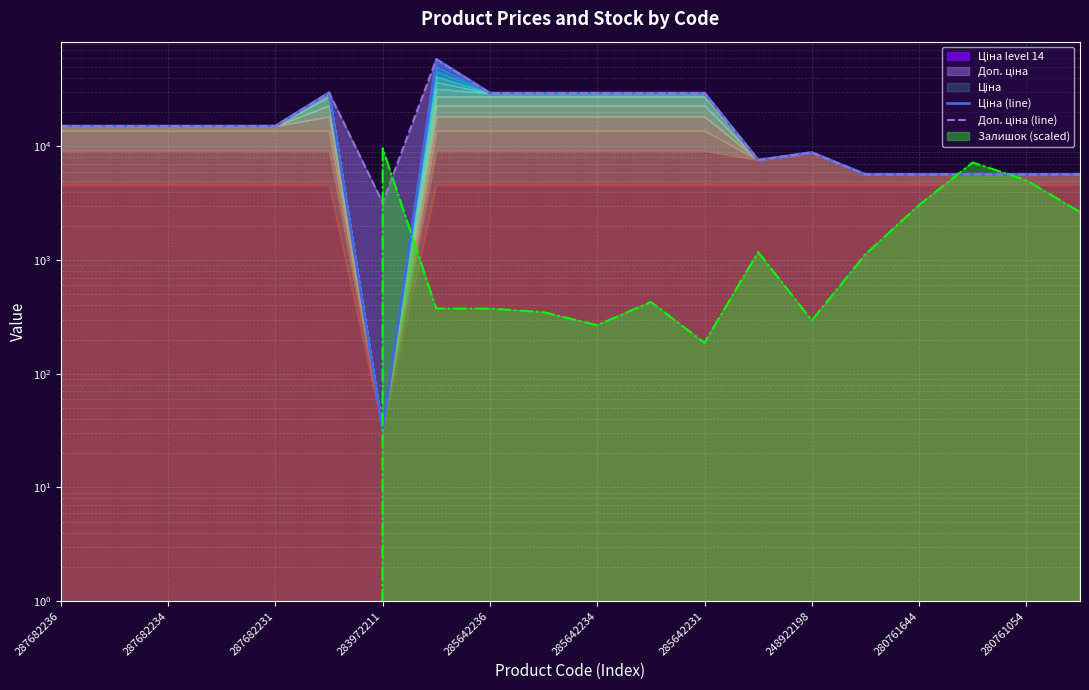

What is the approximate value of Ціна (line) at 248922198?

8856.7